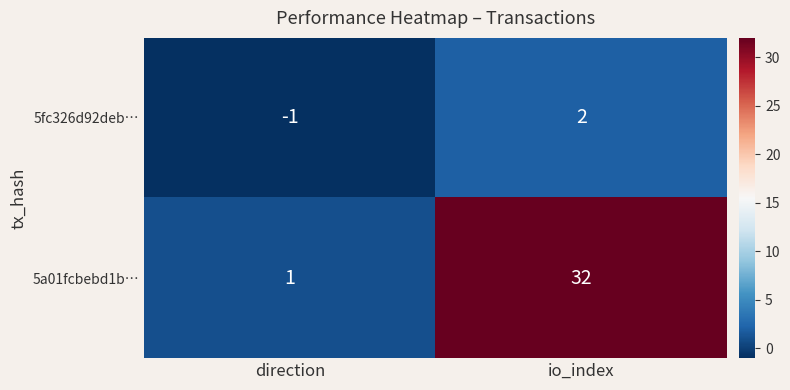

How many categories are shown in the chart?

2